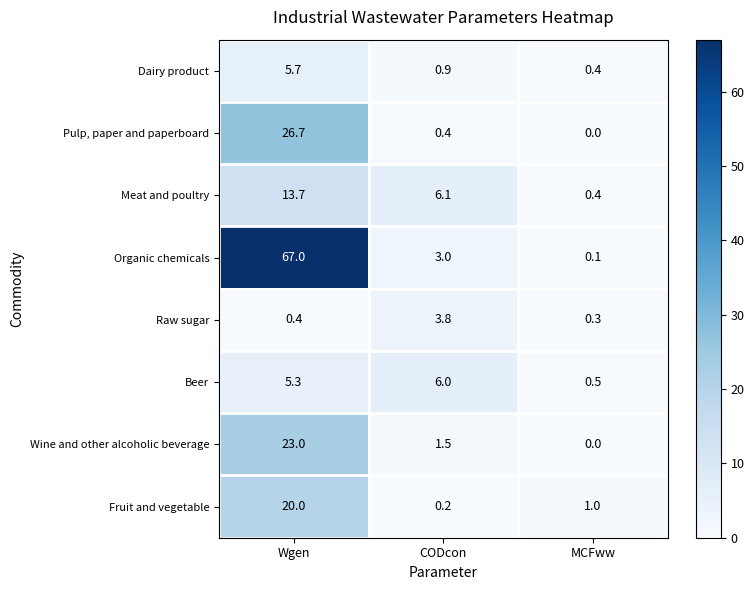

What is the spread (max minus min) of values at MCFww?

1.0